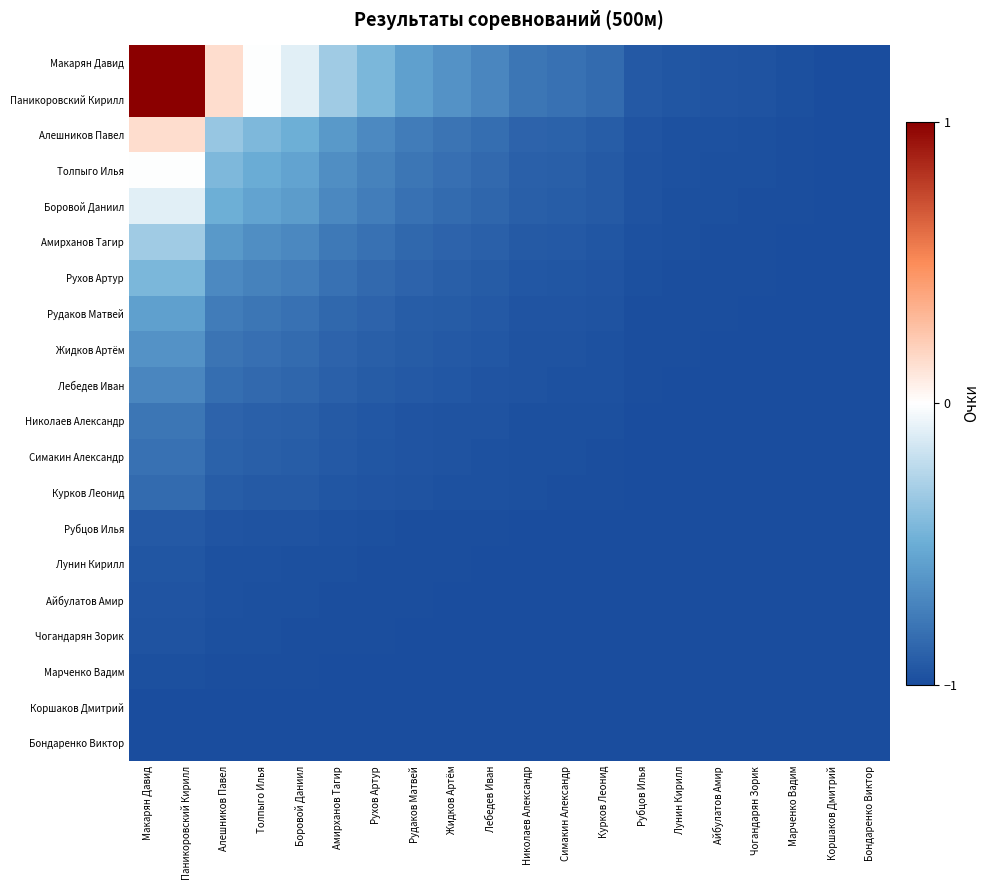

What is the spread (max minus min) of values at Николаев Александр?

0.2